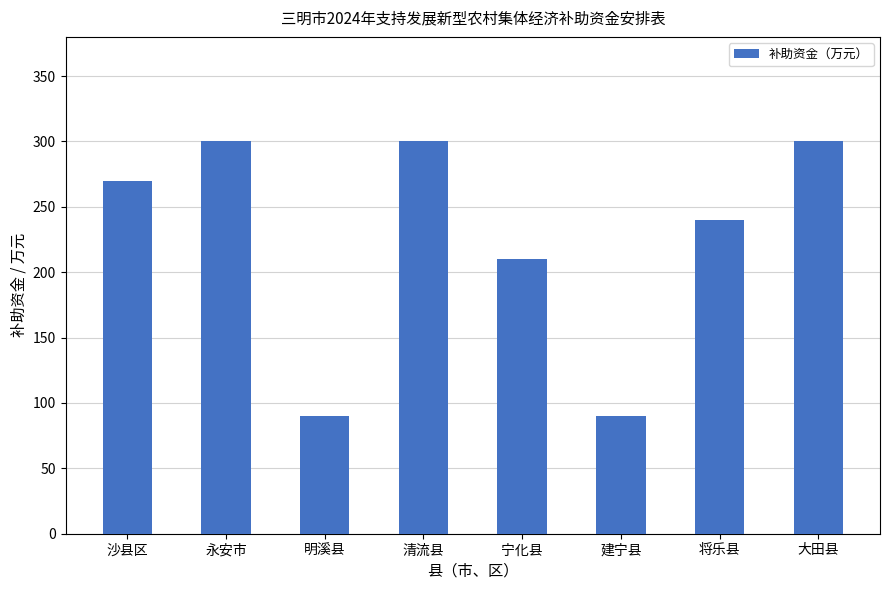

Is it true that the value at 明溪县 is 56?

False